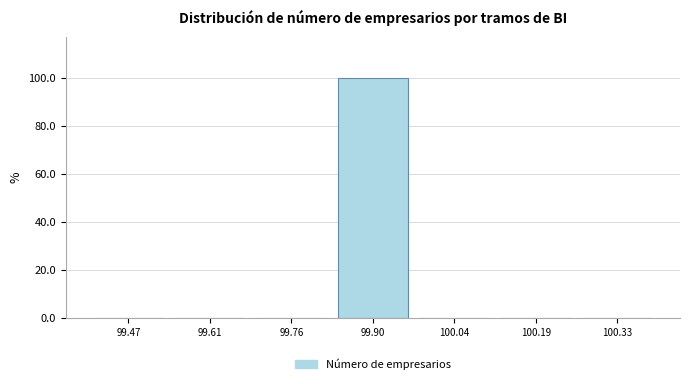

What is the height of the bar covering 99.82 to 99.98 on the x-axis? Neither the bar edges nor the heights are printed on the chart, so give them approximately, as read against the axes.

100